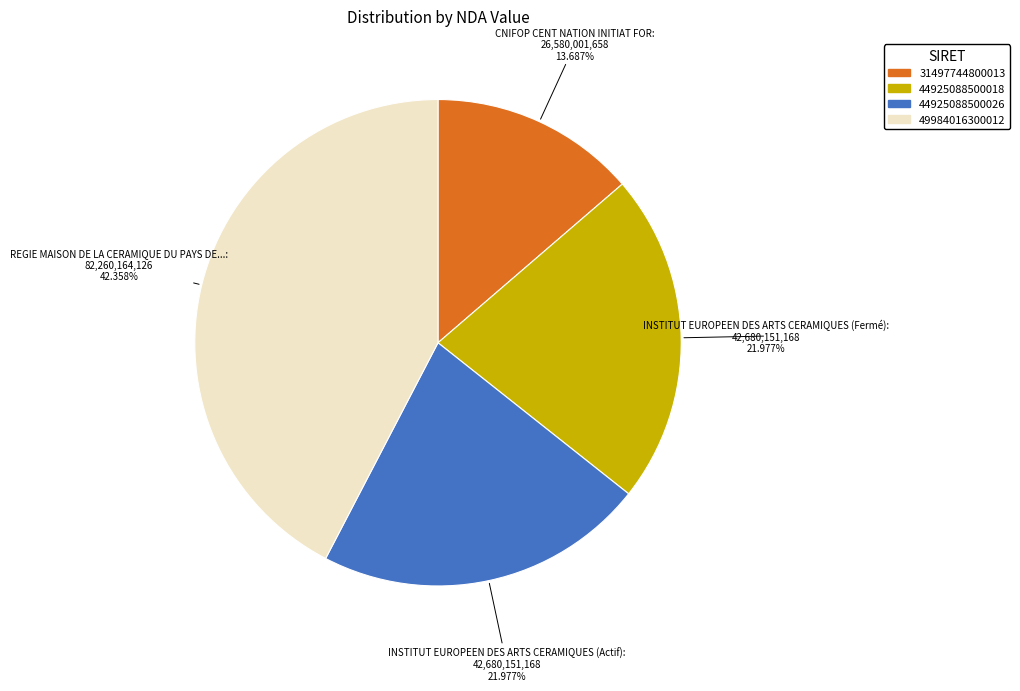

What percentage is the 31497744800013 slice, to the nearest percent?

14%